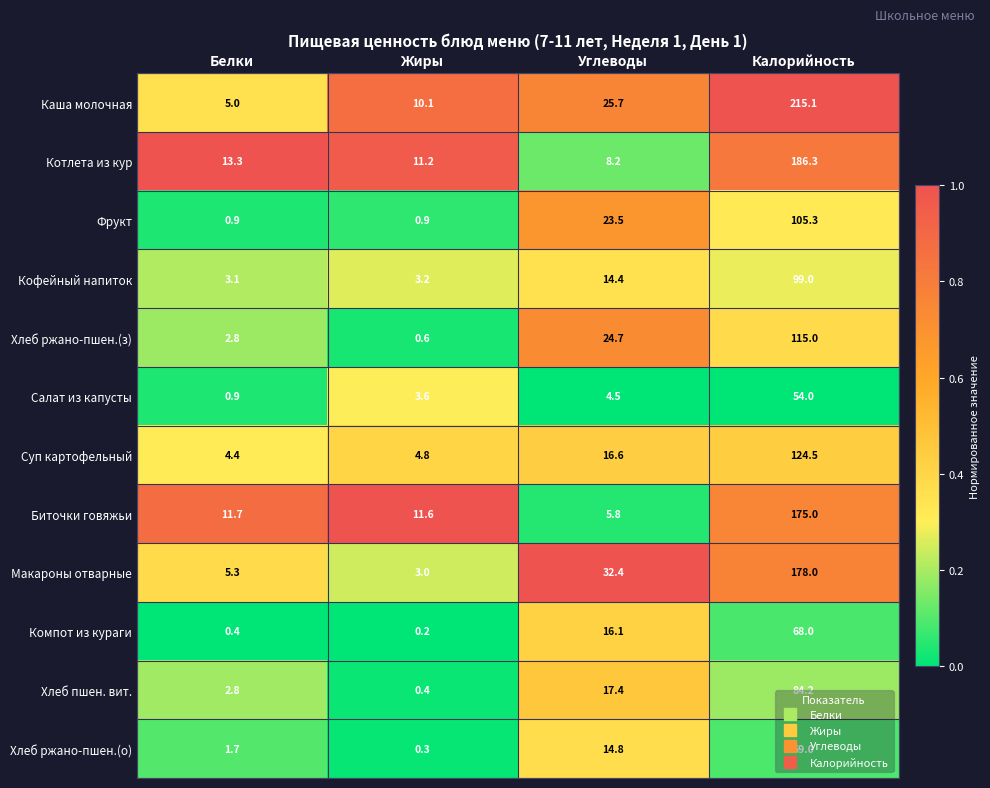

What is the lowest value of the Макароны отварные series?

3.0